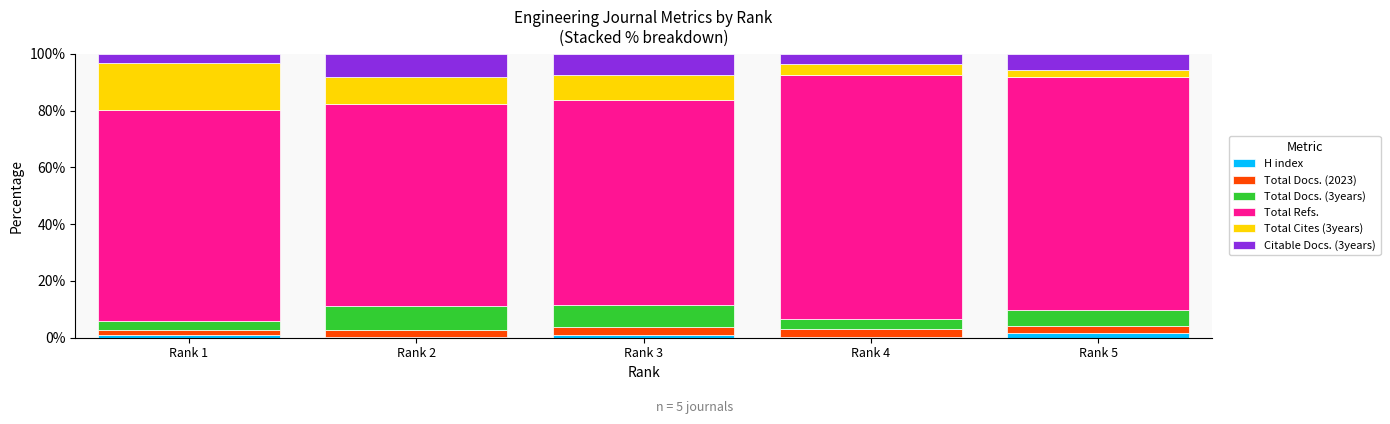

What is the average value of the H index series?

0.9